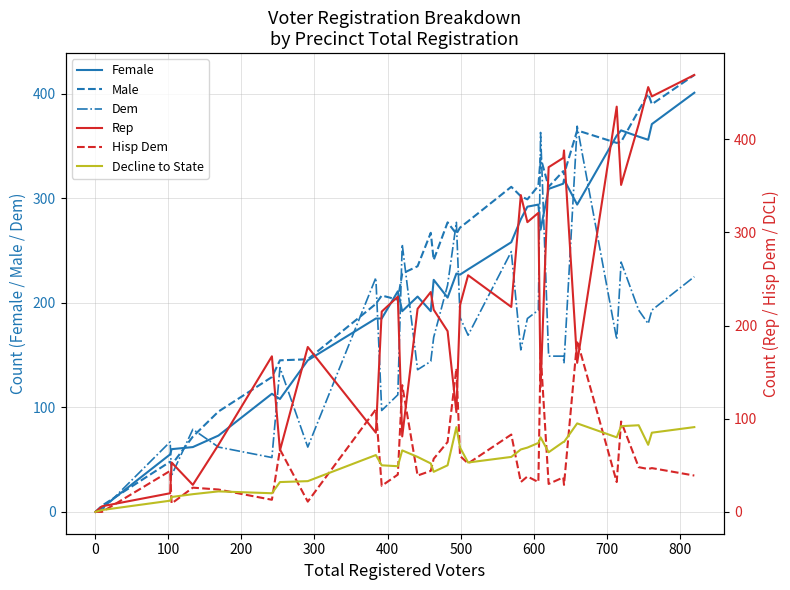

How many times do Hisp Dem and Decline to State cross each other?

20